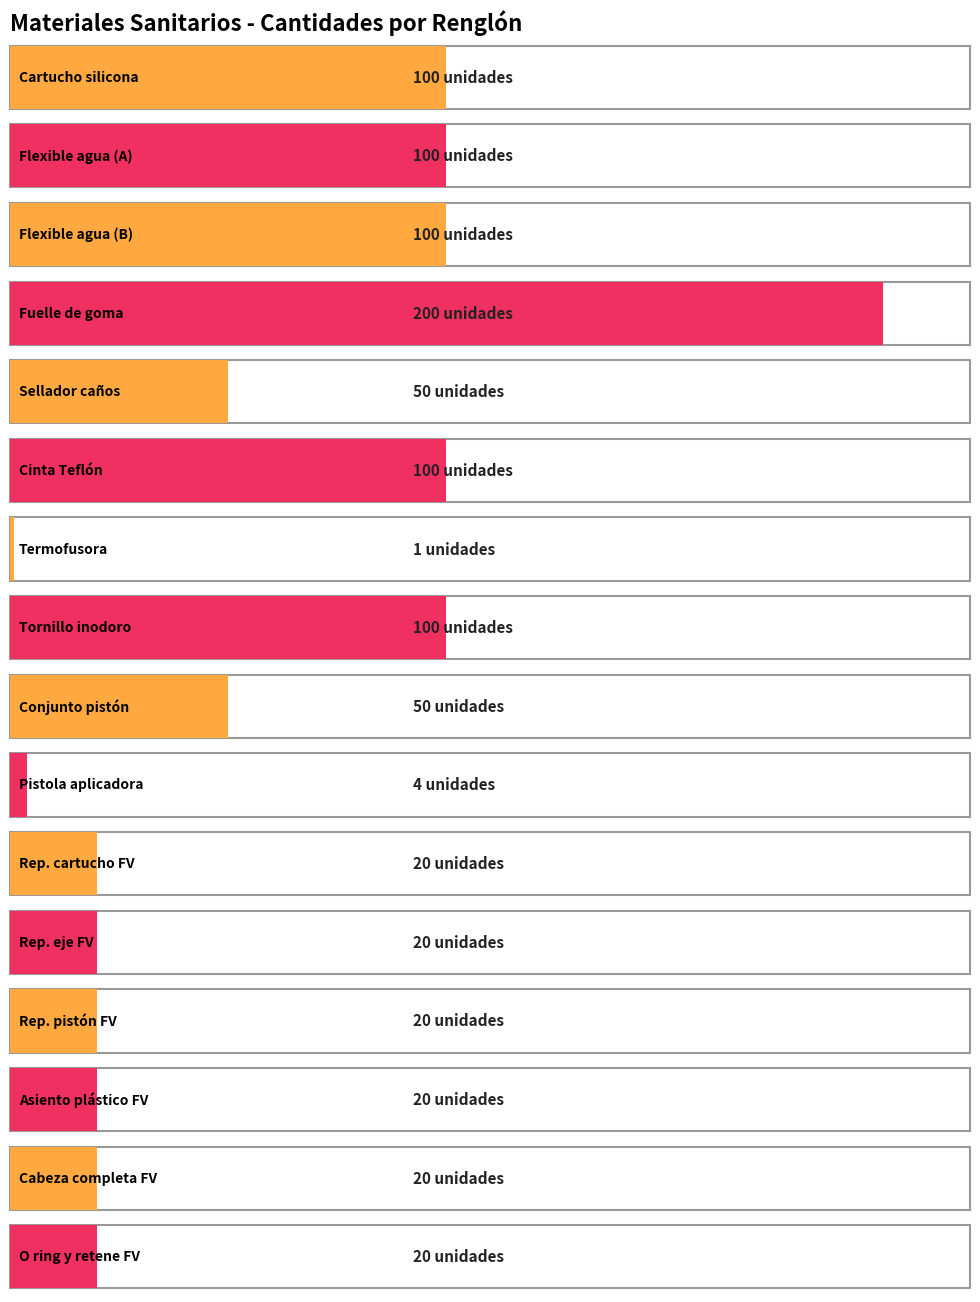

Rank the categories by value from lowest to highest.

7, 10, 11, 12, 13, 14, 15, 16, 5, 9, 1, 2, 3, 6, 8, 4